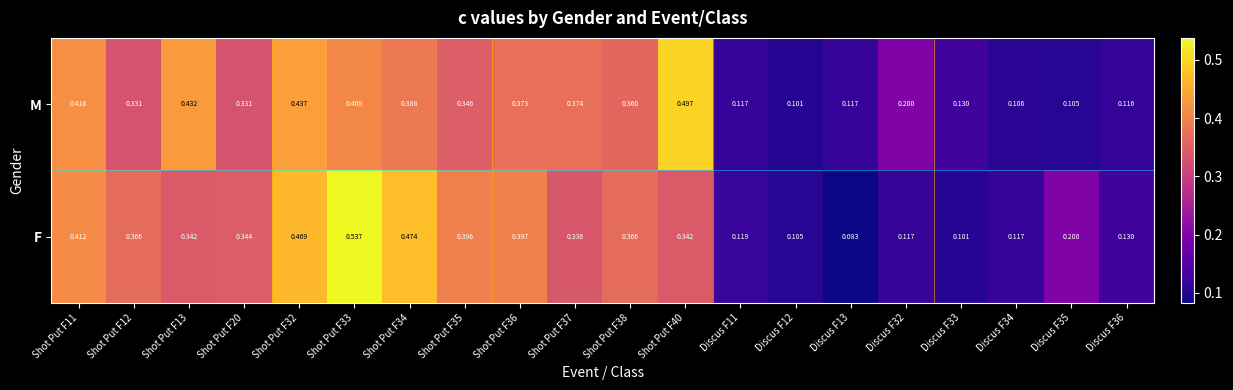

Which category has the highest value across all series?

Shot Put F33